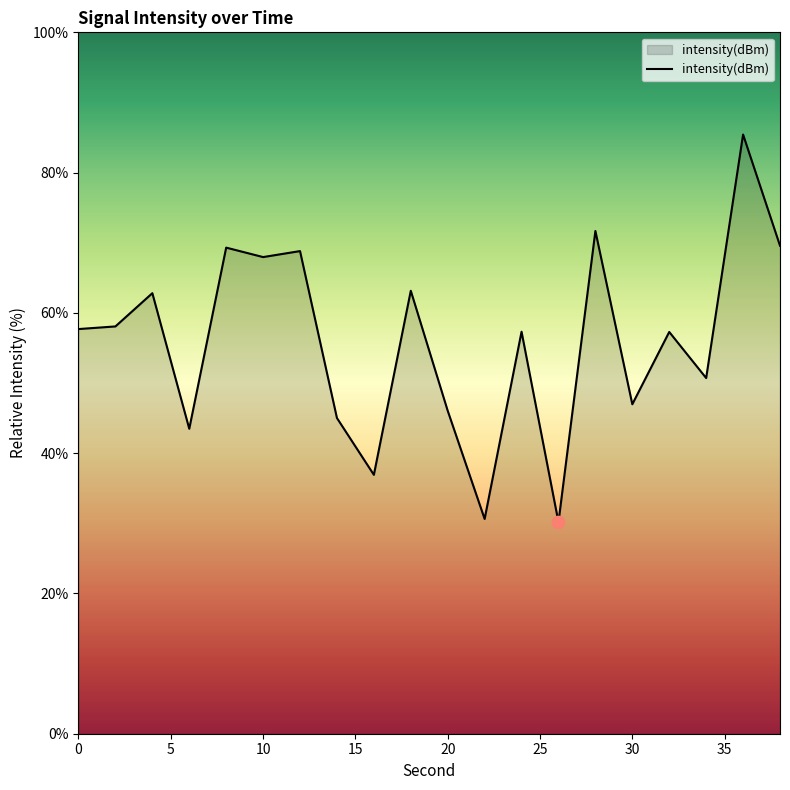

What is the maximum value shown in the chart?

85.4